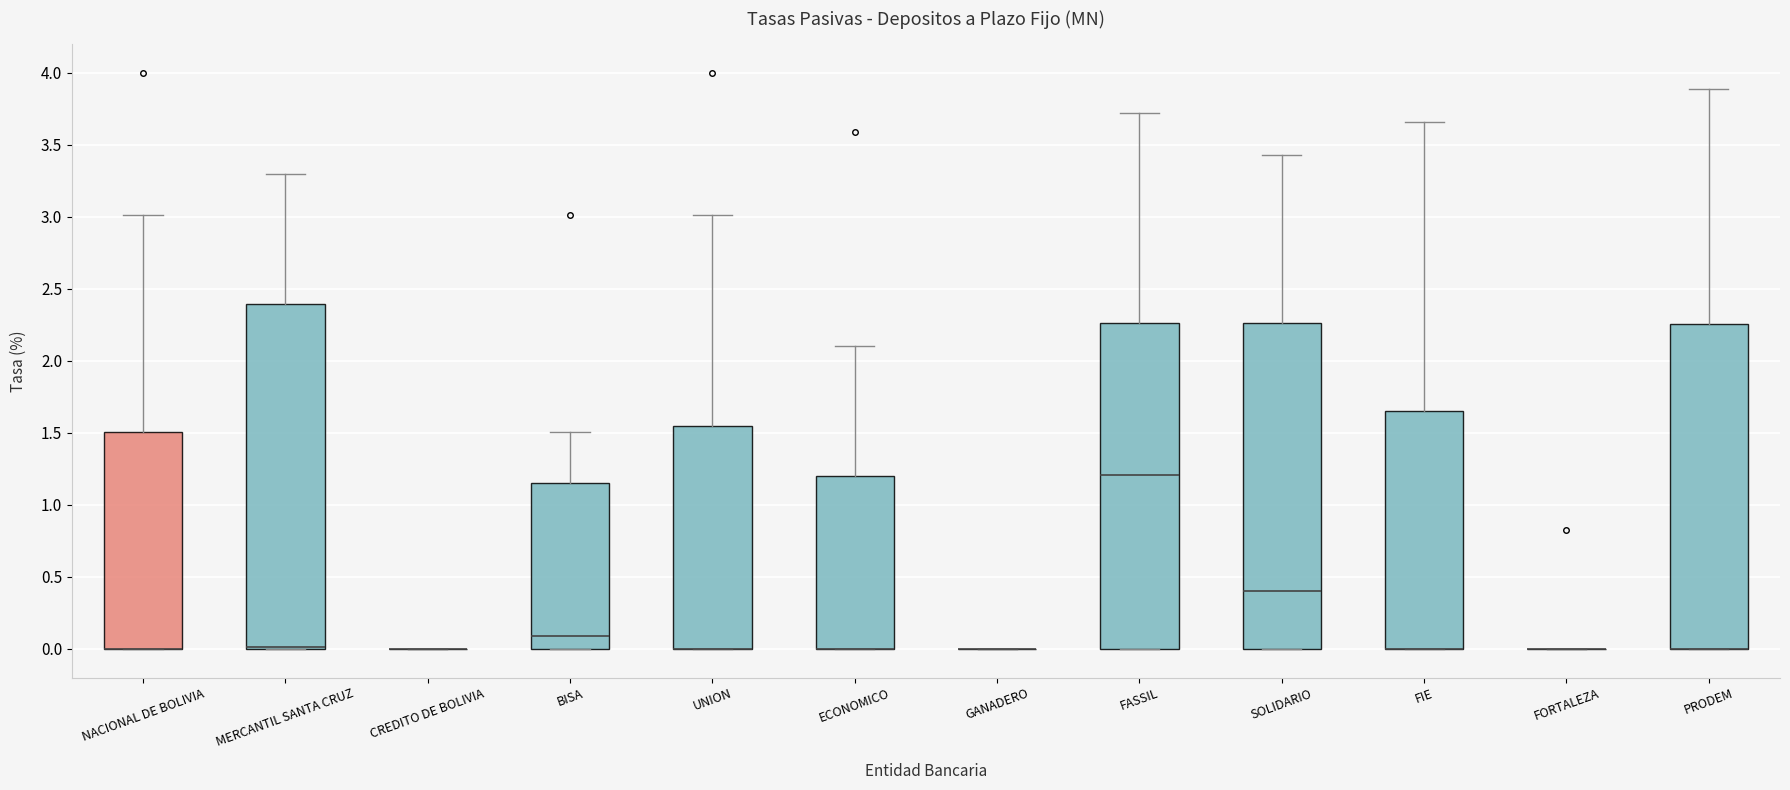

Reading left to right, transcribe this box plot: for each box, give where its median line is, the range the box spans, and where its two whiskers end, as read against the y-axis. The values are not printed on the chart, so give them approximately, as read against the axis.

NACIONAL DE BOLIVIA: median 0.00 (drawn on the box's lower edge), box 0.00 to 1.50, whiskers 0.00 to 3.00
MERCANTIL SANTA CRUZ: median 0.00 (drawn on the box's lower edge), box 0.00 to 2.40, whiskers 0.00 to 3.30
CREDITO DE BOLIVIA: box collapsed to a line at 0.00, whiskers 0.00 to 0.00
BISA: median 0.10, box 0.00 to 1.15, whiskers 0.00 to 1.50
UNION: median 0.00 (drawn on the box's lower edge), box 0.00 to 1.55, whiskers 0.00 to 3.00
ECONOMICO: median 0.00 (drawn on the box's lower edge), box 0.00 to 1.20, whiskers 0.00 to 2.10
GANADERO: box collapsed to a line at 0.00, whiskers 0.00 to 0.00
FASSIL: median 1.20, box 0.00 to 2.25, whiskers 0.00 to 3.70
SOLIDARIO: median 0.40, box 0.00 to 2.25, whiskers 0.00 to 3.45
FIE: median 0.00 (drawn on the box's lower edge), box 0.00 to 1.65, whiskers 0.00 to 3.65
FORTALEZA: box collapsed to a line at 0.00, whiskers 0.00 to 0.00
PRODEM: median 0.00 (drawn on the box's lower edge), box 0.00 to 2.25, whiskers 0.00 to 3.90